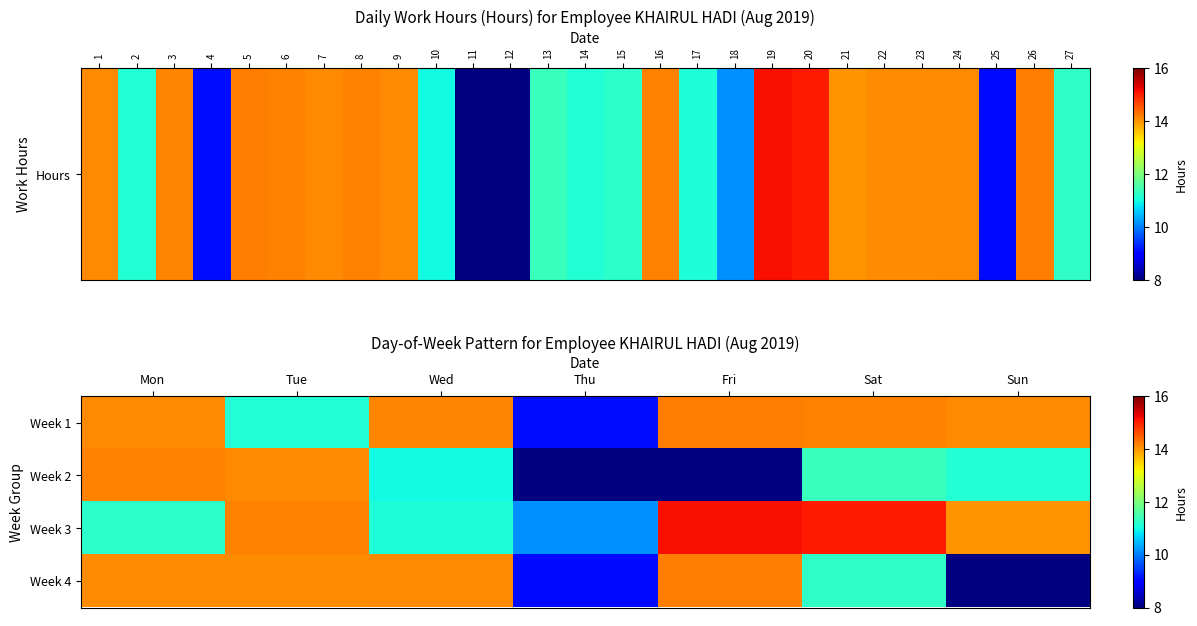

The Week 1 series shows 14.2 at Sat. True or false?

True